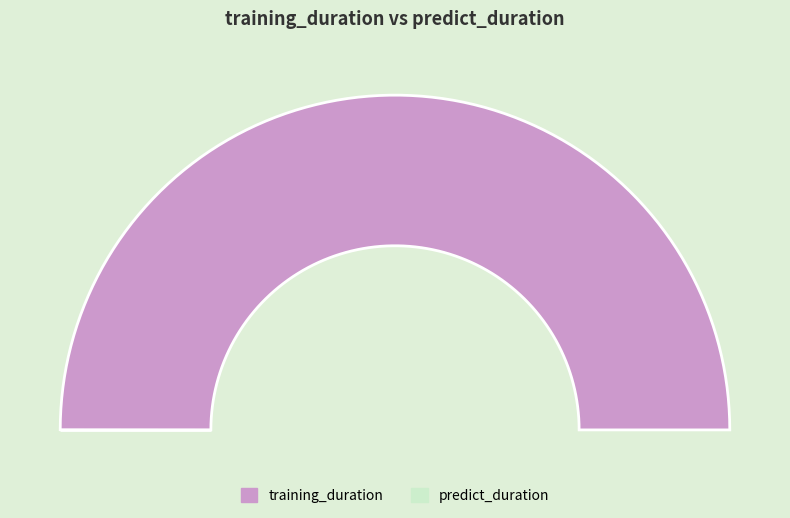

To the nearest percent, what is the average slice percentage?

50%